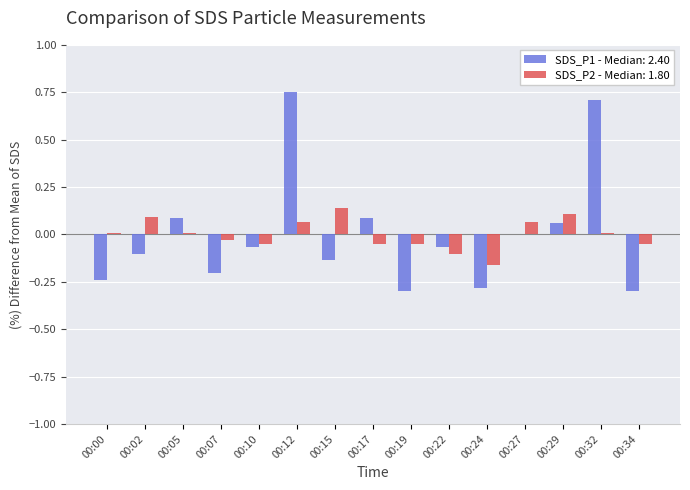

Is it true that SDS_P2 - Median: 1.80 equals 0.1 at 00:29?

True